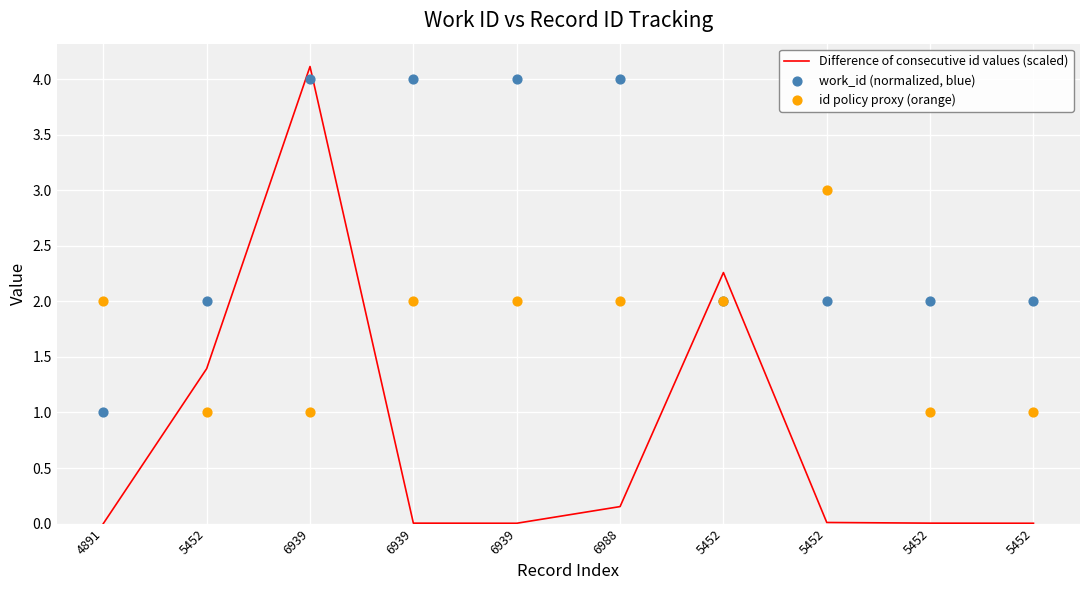

What is the total value across all series at 5452?

4.4